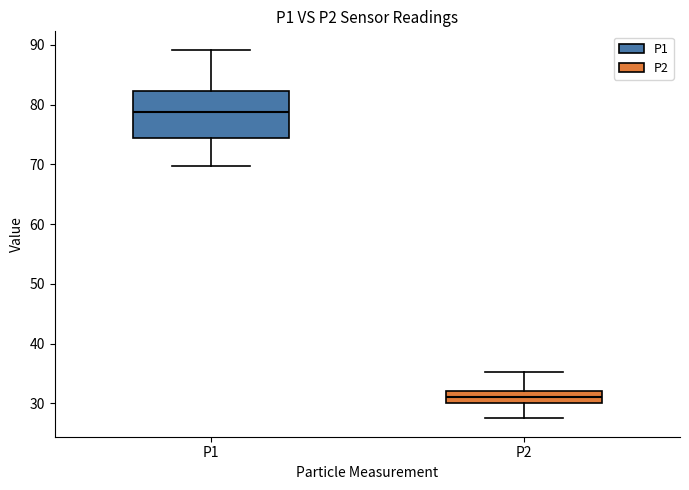

Which box is the tallest, from its lower edge to its upper edge?

P1